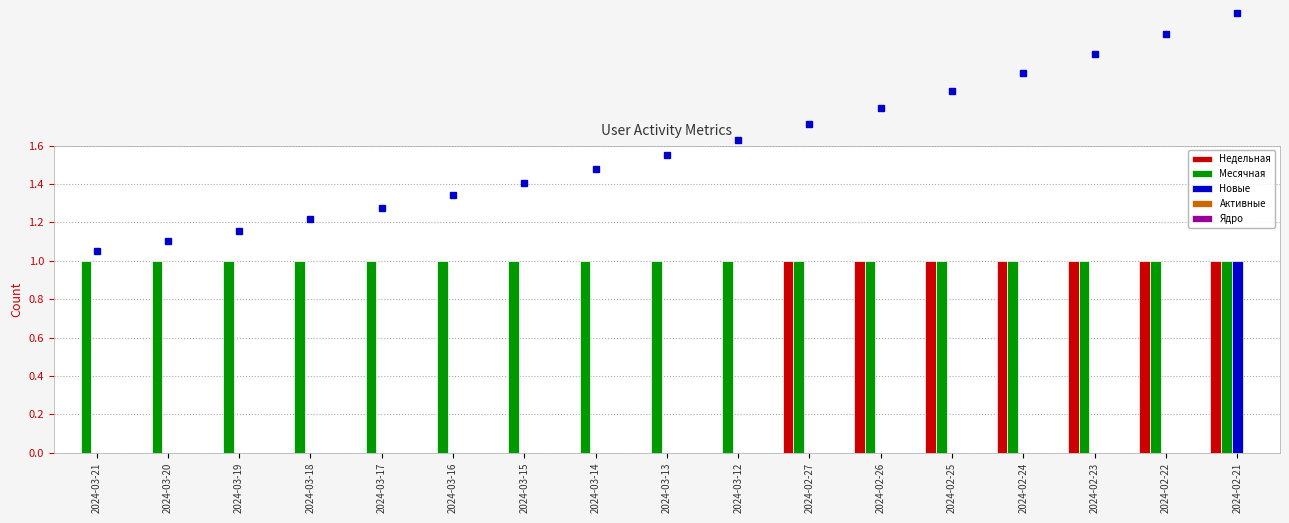

Between 2024-03-21 and 2024-02-26, which series saw the biggest shift?

Недельная